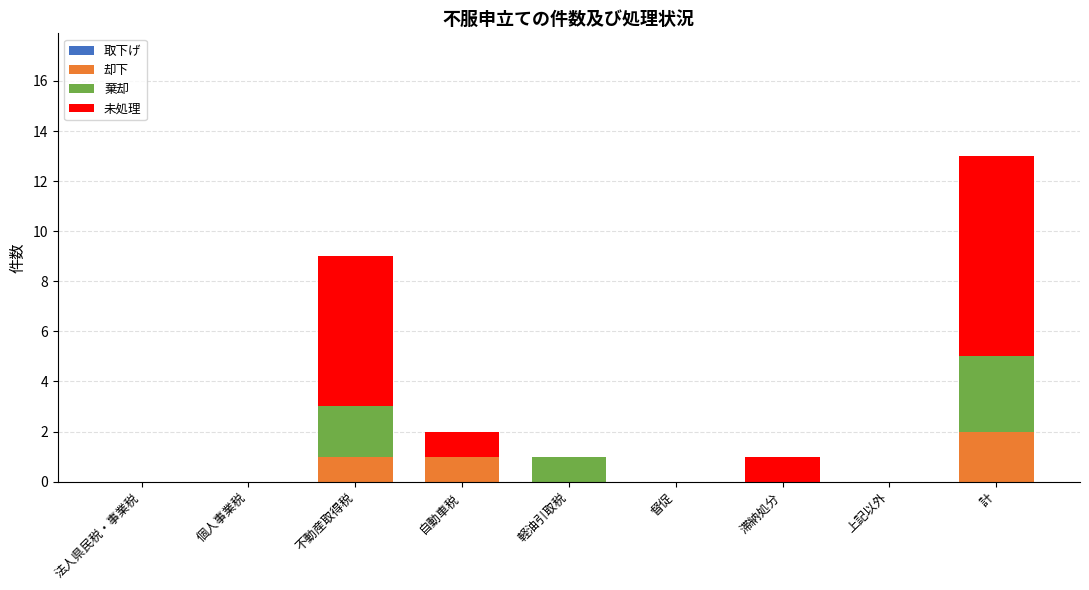

Reading right to left, transcribe the values for 却下.

計=2	上記以外=0	滞納処分=0	督促=0	軽油引取税=0	自動車税=1	不動産取得税=1	個人事業税=0	法人県民税・事業税=0